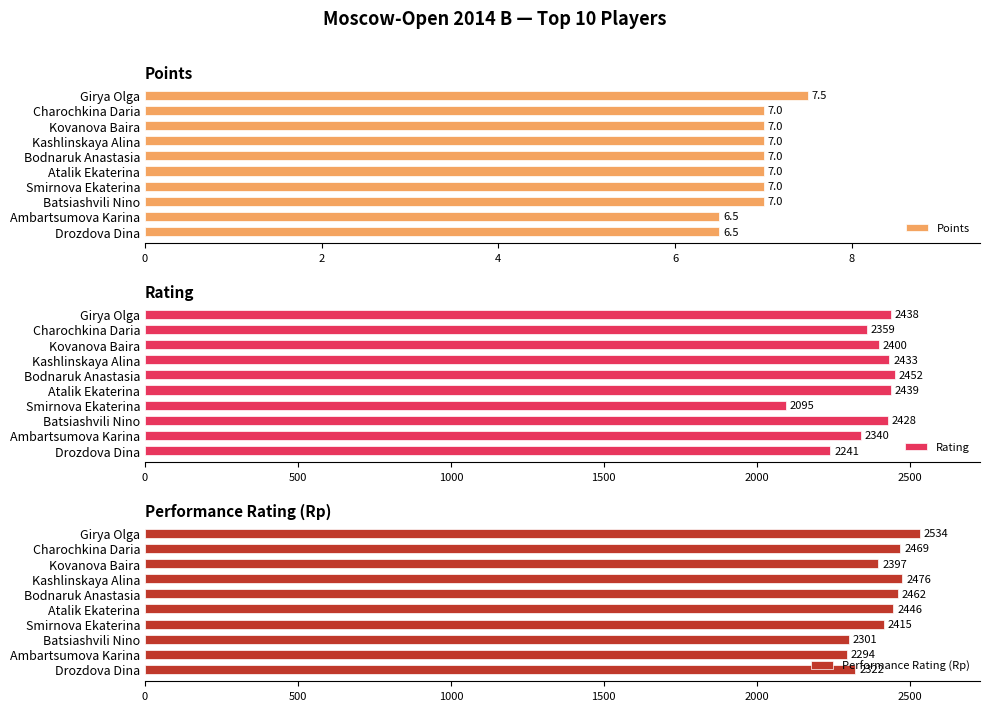

How many values in the Points series exceed 7?

1